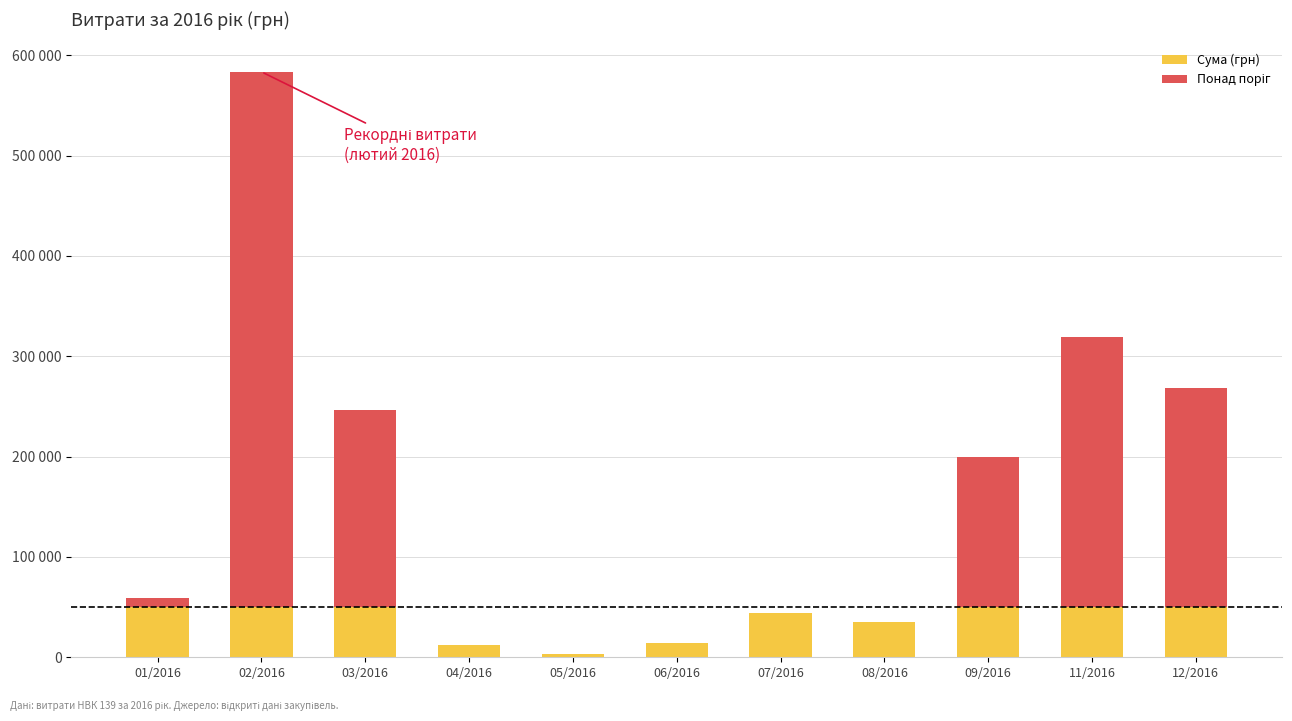

Does the chart contain stacked bars?

Yes